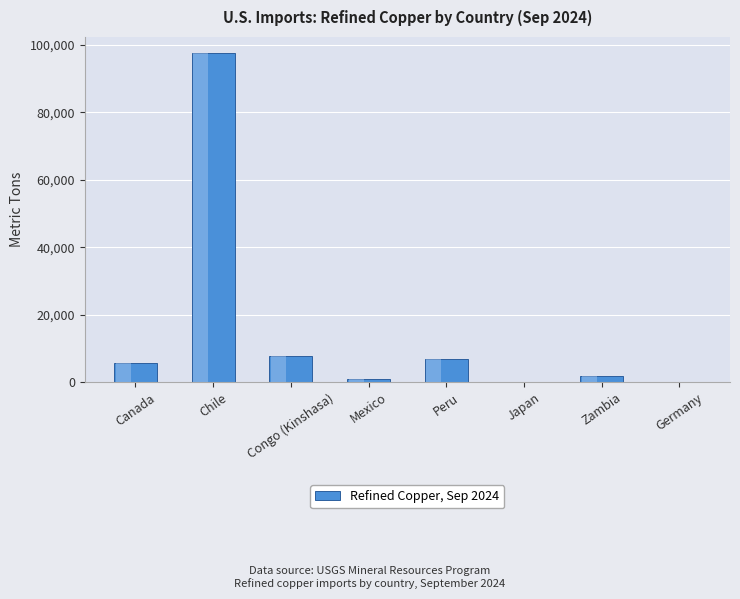

Between Zambia and Congo (Kinshasa), which is larger?

Congo (Kinshasa)